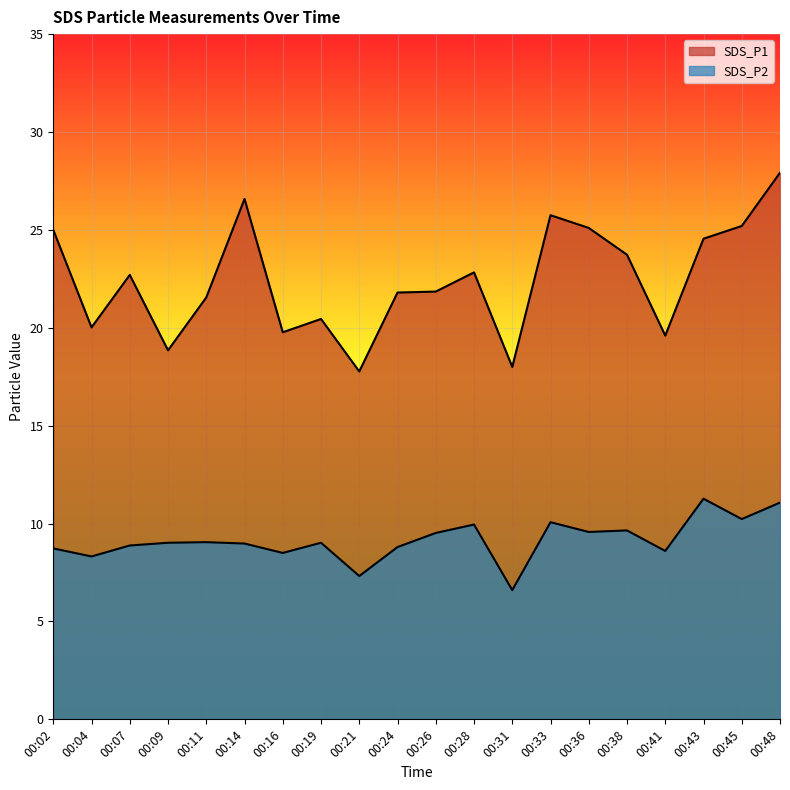

True or false: SDS_P1 has more than 1 interior local peaks.

True